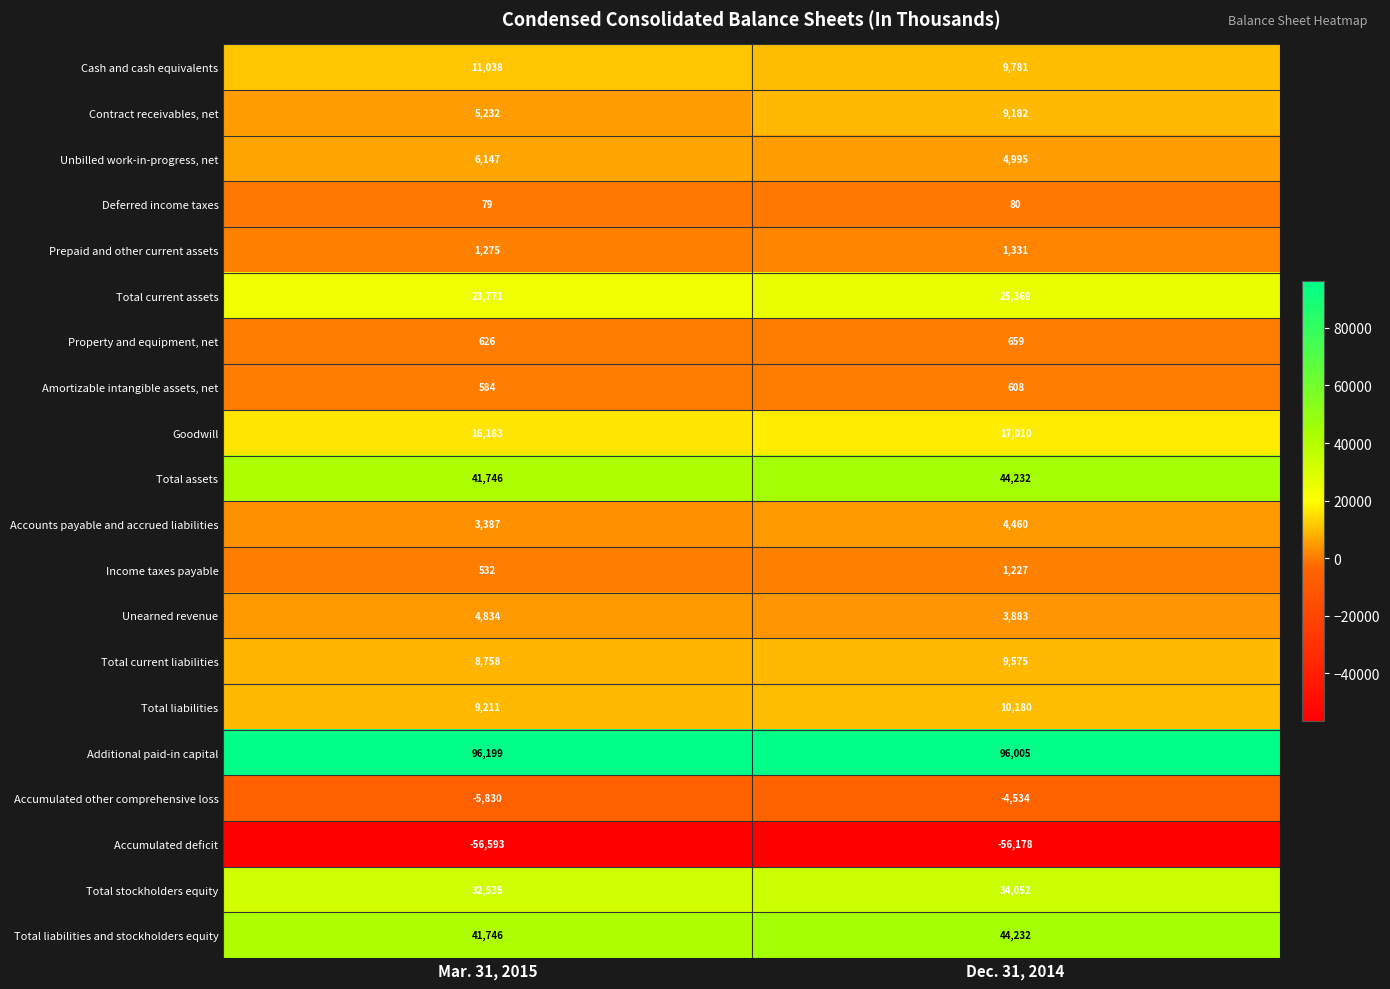

What is the difference between the Total liabilities values at Mar. 31, 2015 and Dec. 31, 2014?

969